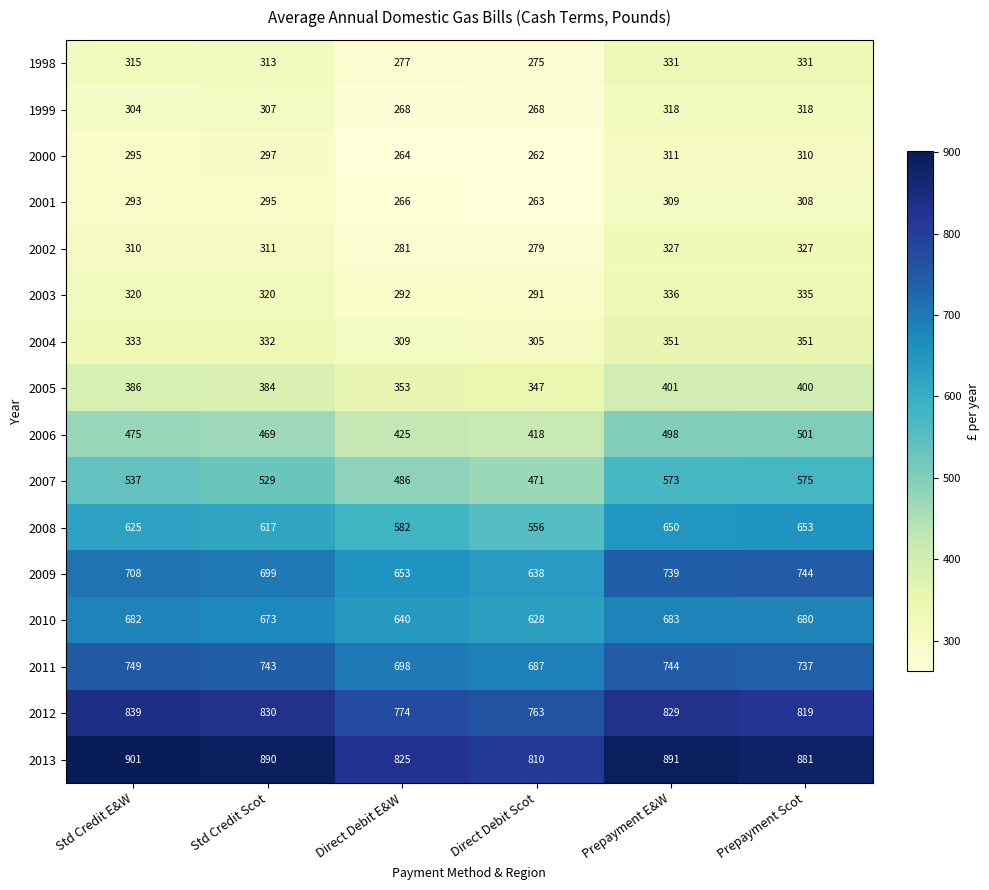

What value does the 1998 series have at Prepayment E&W, to the nearest 5?

330